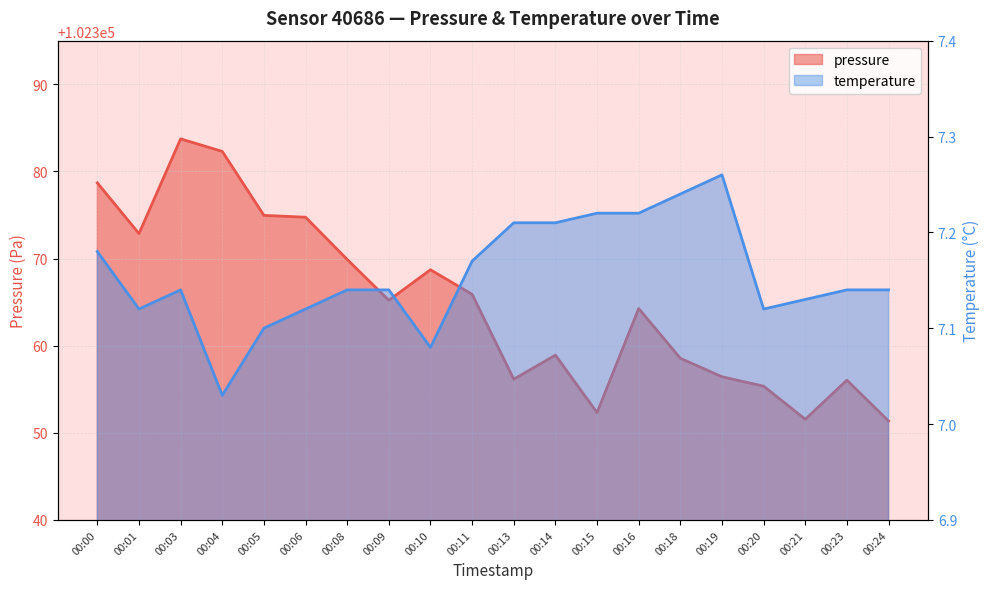

At which category does temperature reach its first local peak?

00:03